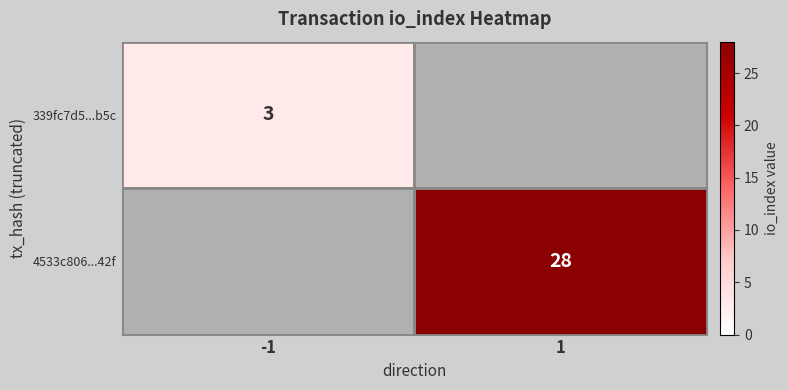

At how many categories does at least one series exceed 25?

1